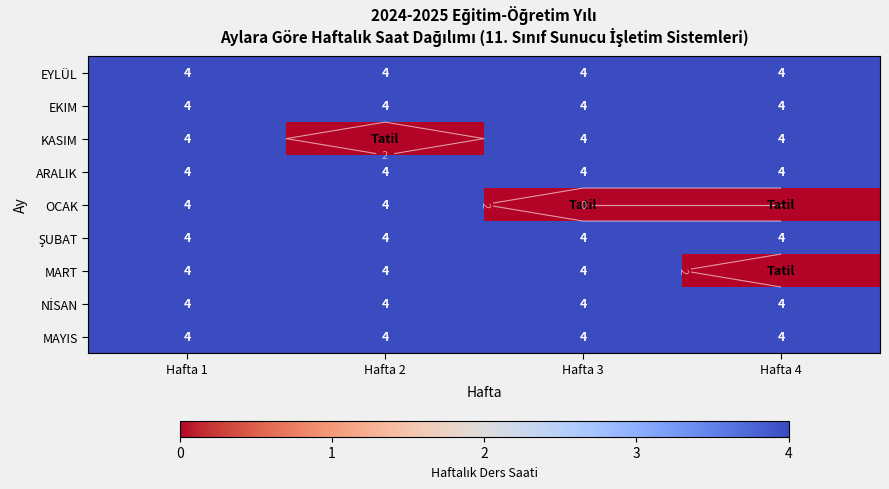

Which series has the largest range (max minus min)?

KASIM